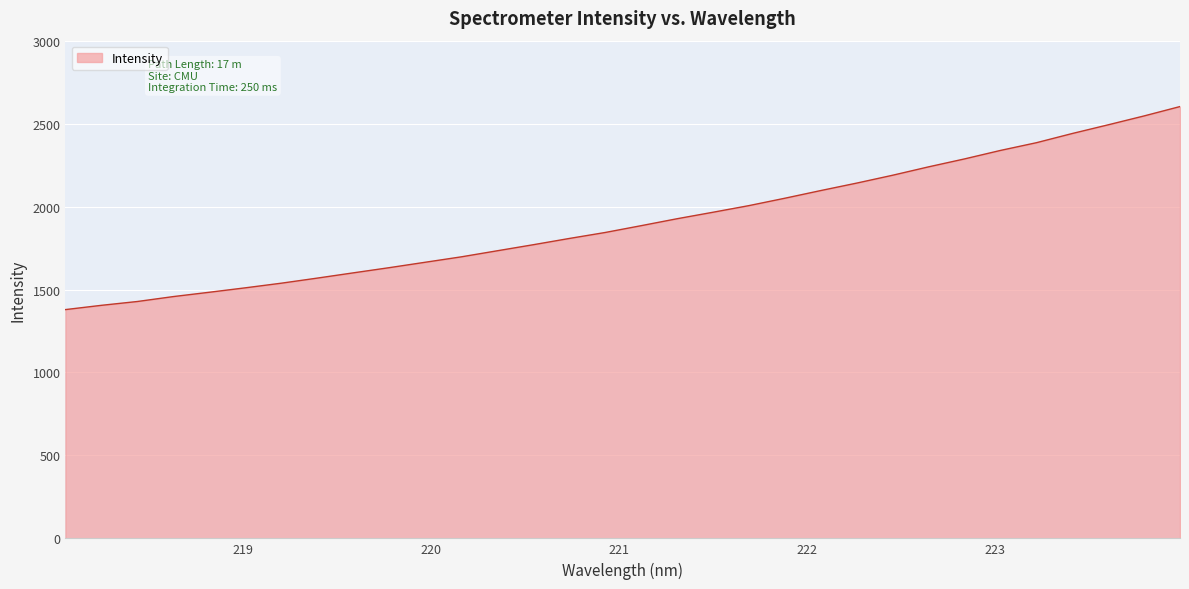

How many categories are shown in the chart?

32